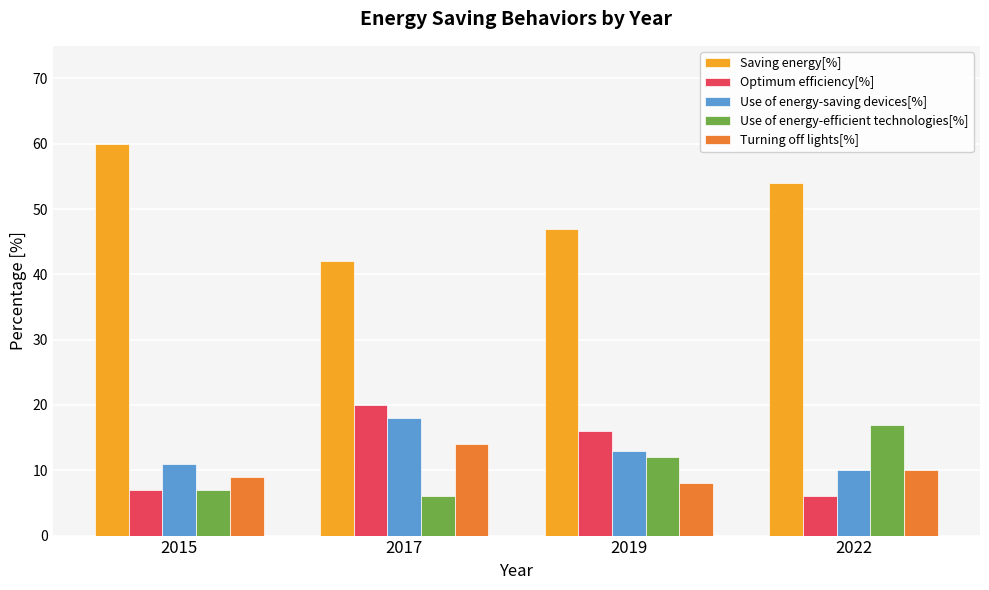

What is the sum of the Optimum efficiency[%] values at 2022 and 2015?

13